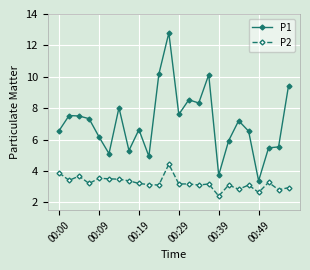

Which series has the largest total across all categories?

P1